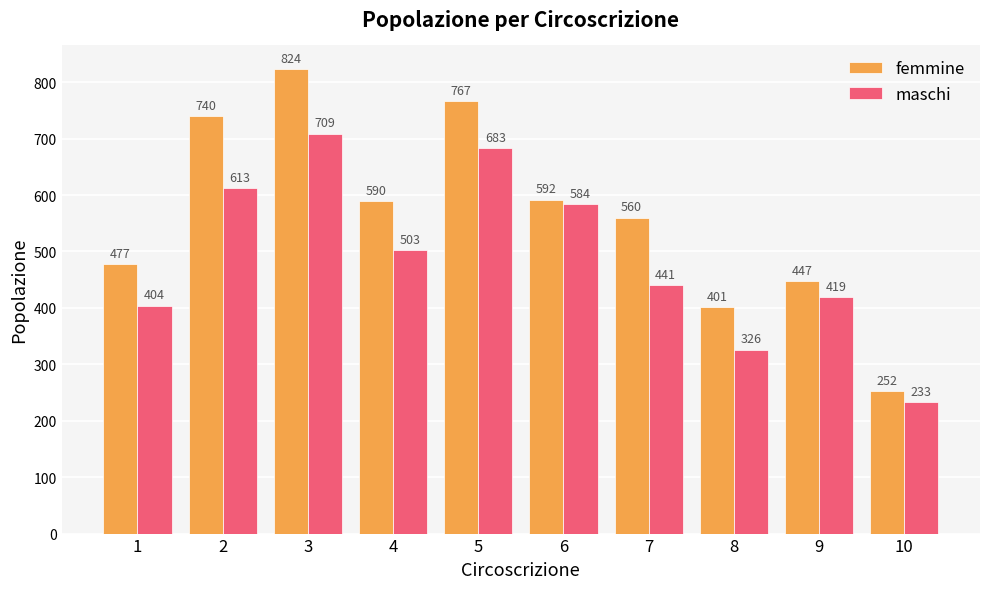

Rank the series by their maximum value, from lowest to highest.

maschi, femmine